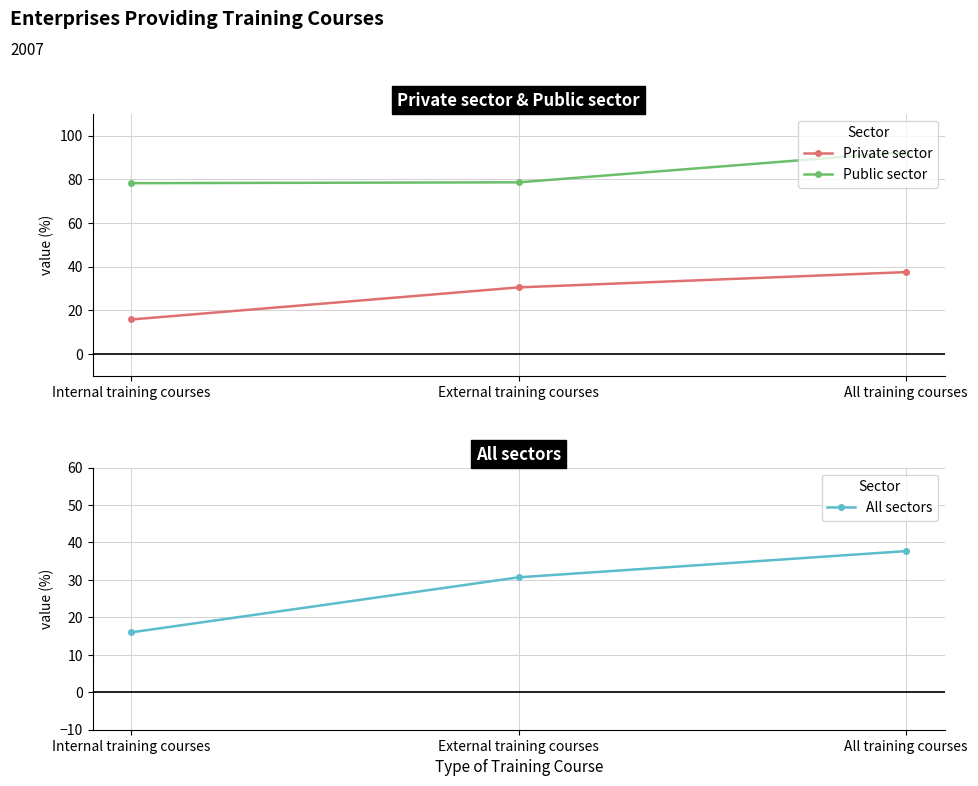

What are all the series names shown in the legend?

Private sector, Public sector, All sectors